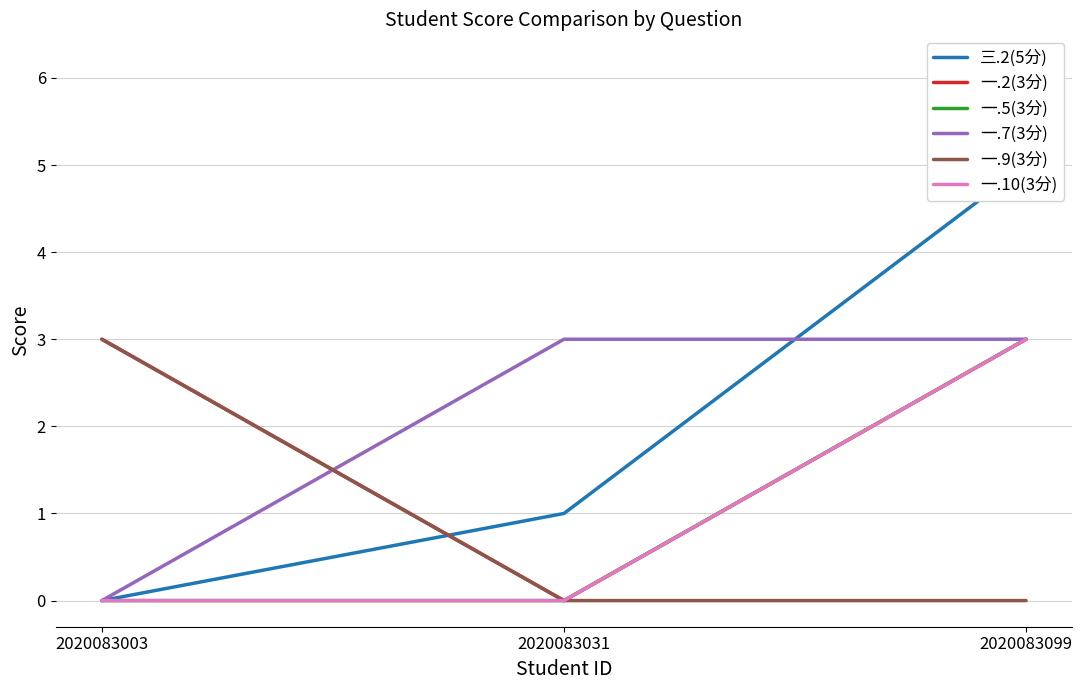

How many data points does each series have?

3